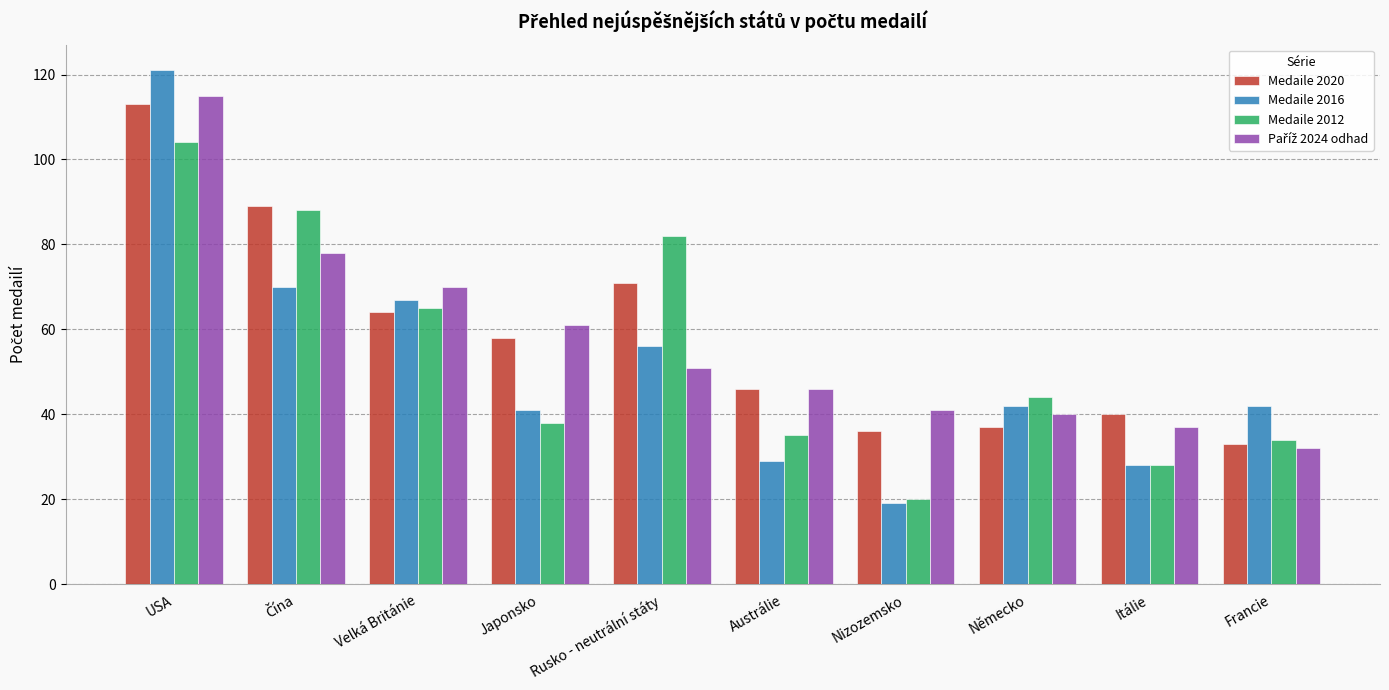

At which category is the sum across all series the highest?

USA